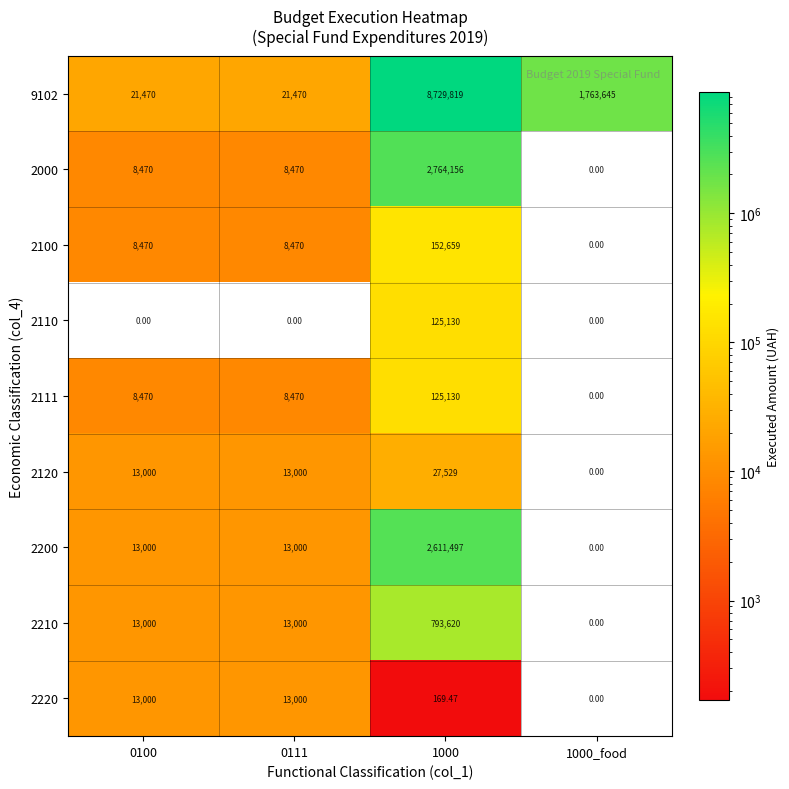

Reading left to right, list all the values displayed in this chart.

9102: 0100=21470.0	0111=21470.0	1000=8729819.0	1000_food=1763645.0
2000: 0100=8470.0	0111=8470.0	1000=2764156.0	1000_food=0.0
2100: 0100=8470.0	0111=8470.0	1000=152659.0	1000_food=0.0
2110: 0100=0.0	0111=0.0	1000=125130.0	1000_food=0.0
2111: 0100=8470.0	0111=8470.0	1000=125130.0	1000_food=0.0
2120: 0100=13000.0	0111=13000.0	1000=27529.0	1000_food=0.0
2200: 0100=13000.0	0111=13000.0	1000=2611497.0	1000_food=0.0
2210: 0100=13000.0	0111=13000.0	1000=793620.0	1000_food=0.0
2220: 0100=13000.0	0111=13000.0	1000=169.5	1000_food=0.0